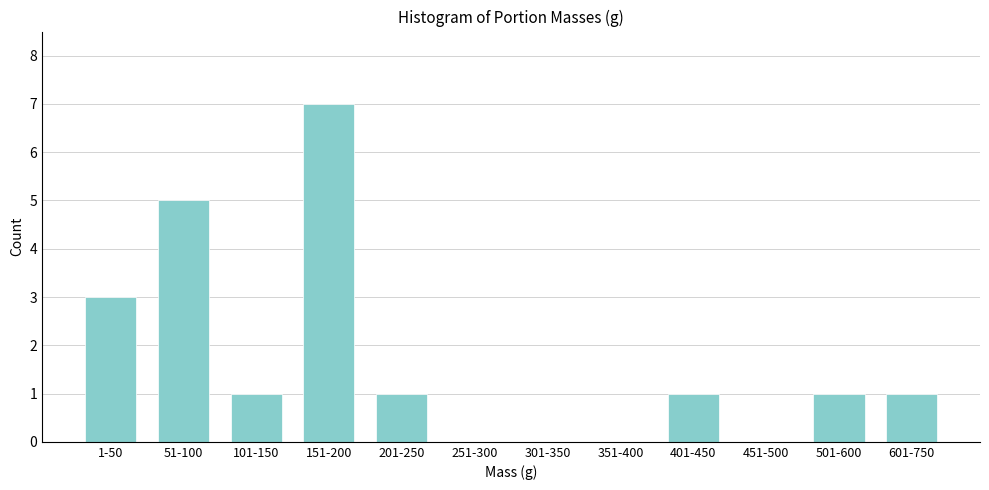

Reading right to left, list all the values displayed in this chart.

601-750=1	501-600=1	451-500=0	401-450=1	351-400=0	301-350=0	251-300=0	201-250=1	151-200=7	101-150=1	51-100=5	1-50=3